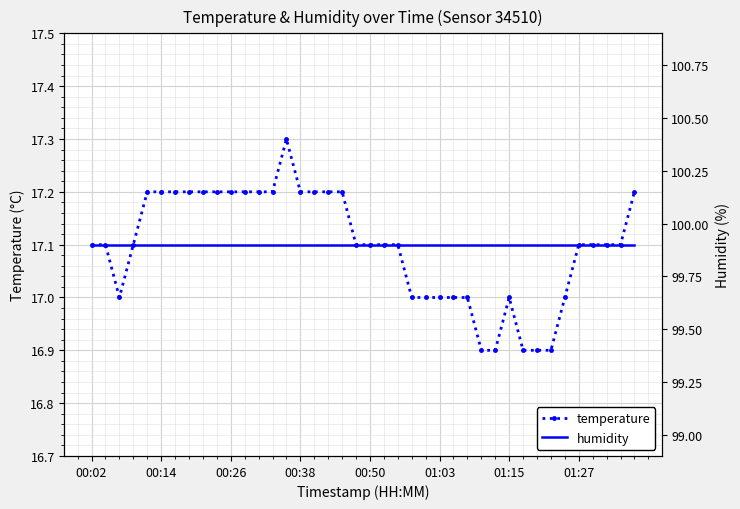

What is the spread (max minus min) of values at 29?

83.0